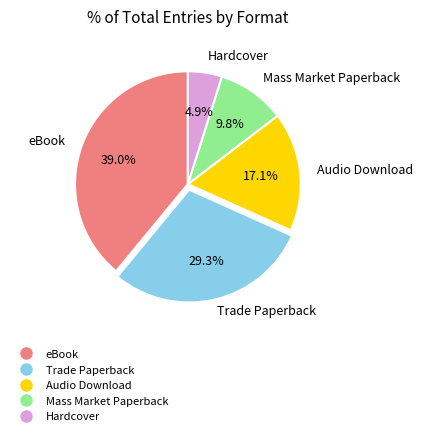

Which has a higher value, Mass Market Paperback or Audio Download?

Audio Download